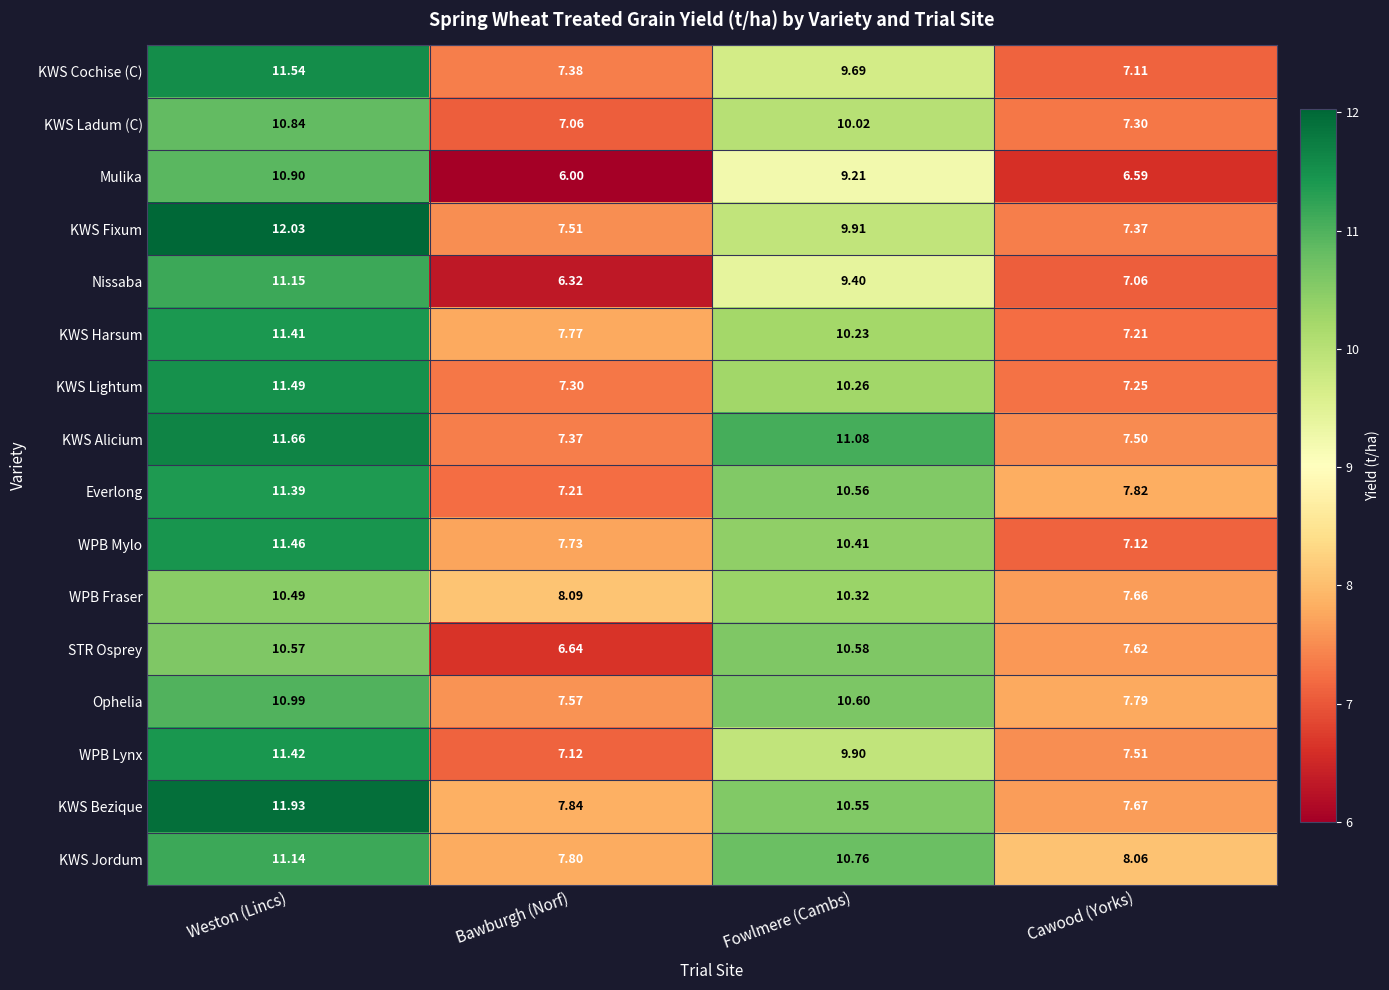

Between Weston (Lincs) and Bawburgh (Norf), which series saw the biggest shift?

Mulika